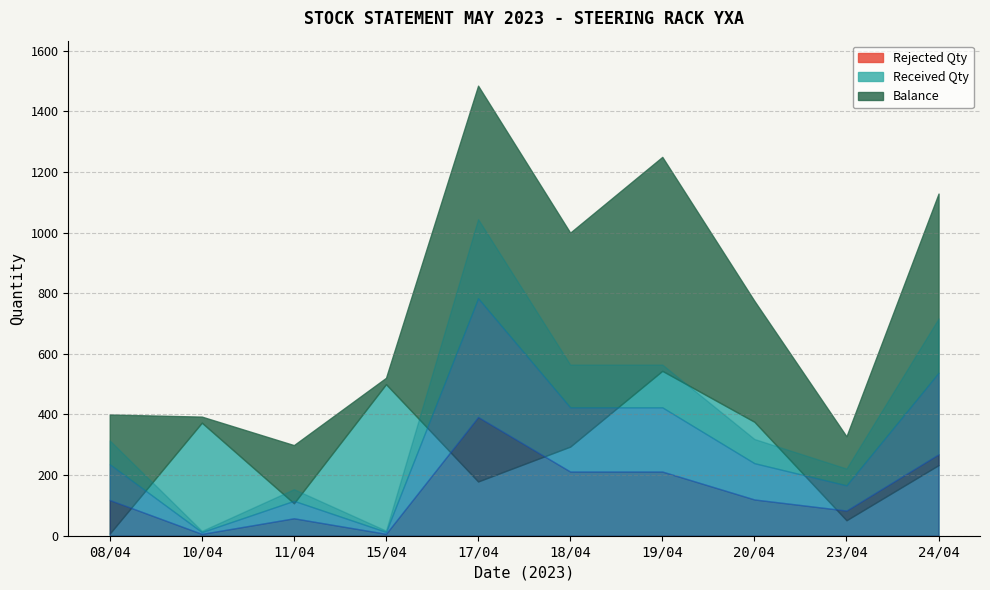

Between 15/04 and 20/04, which series saw the biggest shift?

Balance